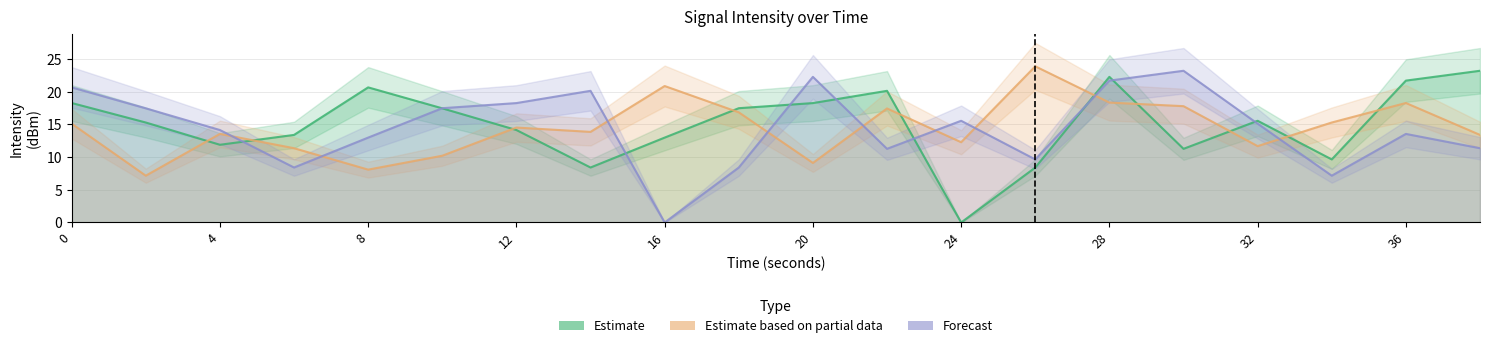

What is the greatest value displayed?

23.9